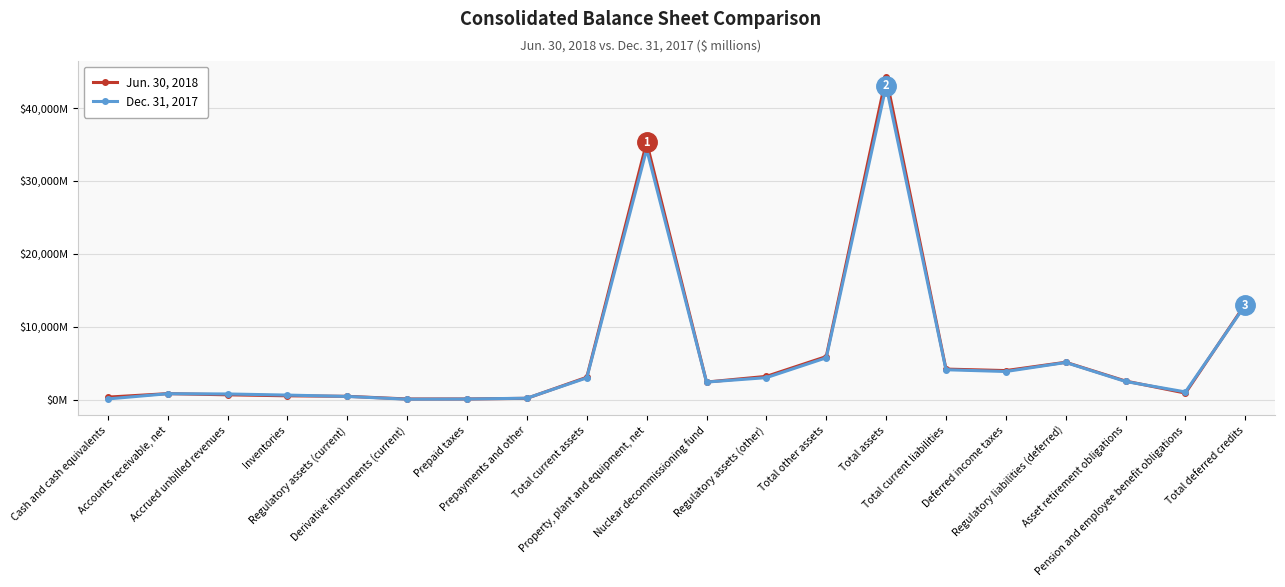

What are all the series names shown in the legend?

Jun. 30, 2018, Dec. 31, 2017